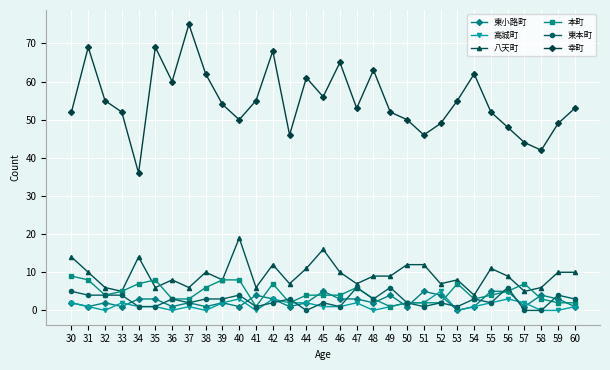

At which label does 本町 reach its peak?

30